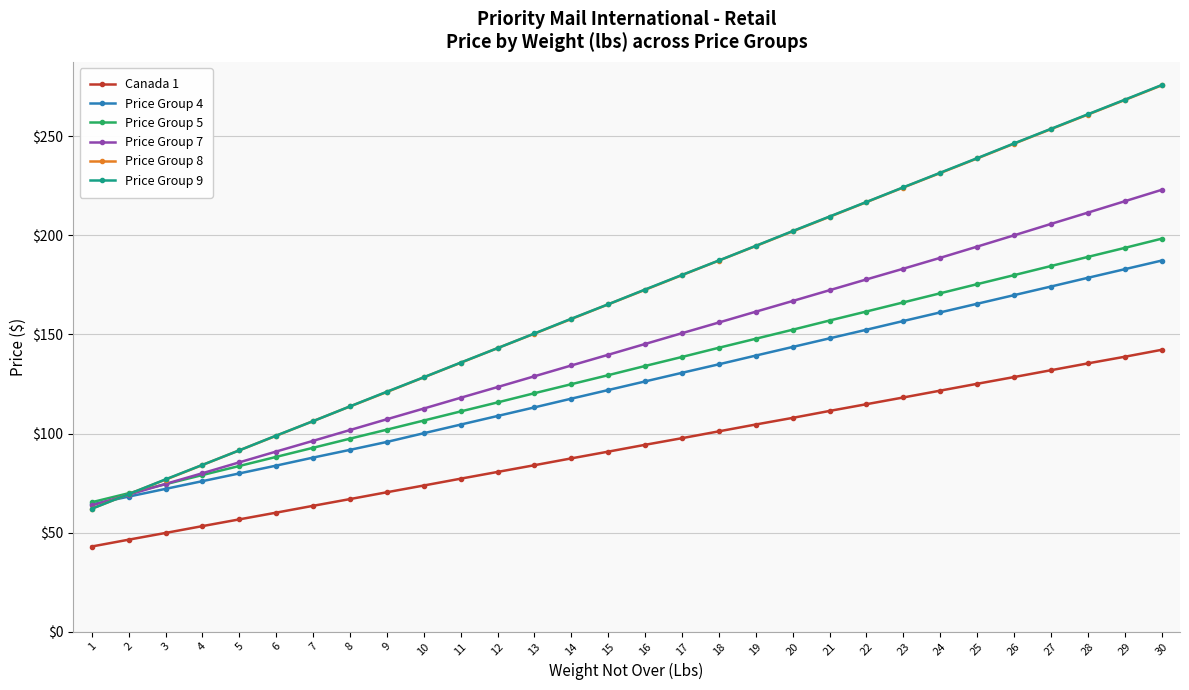

Between 2 and 17, which series saw the biggest shift?

Price Group 9